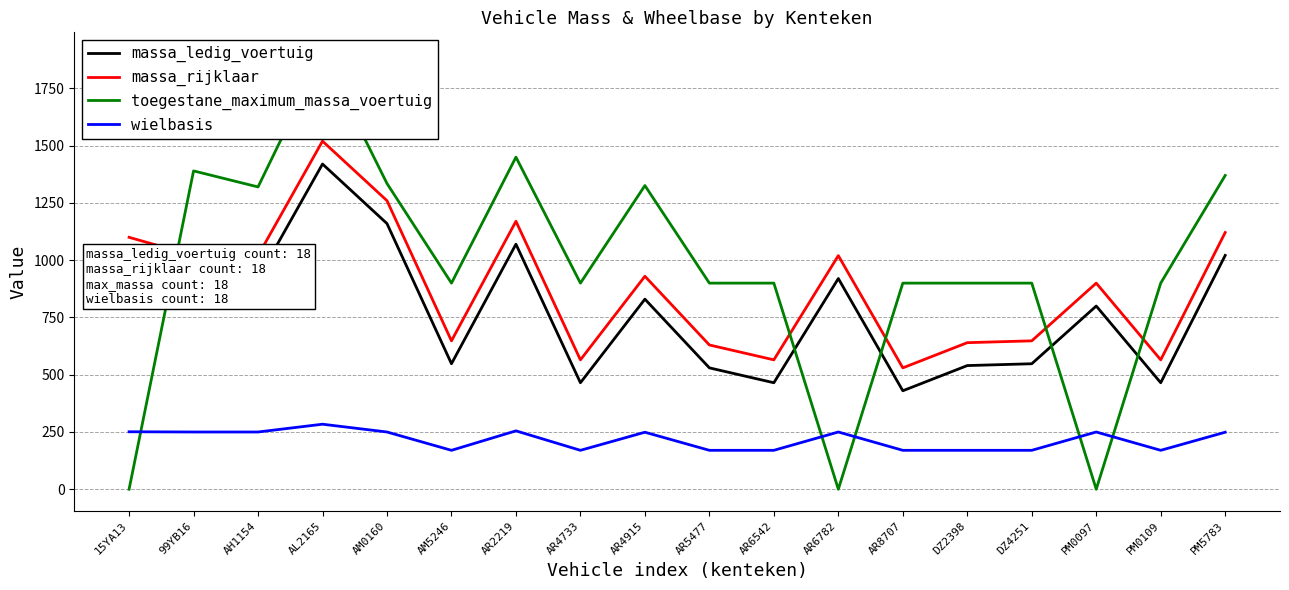

The value of massa_rijklaar at AR5477 is 630. True or false?

True